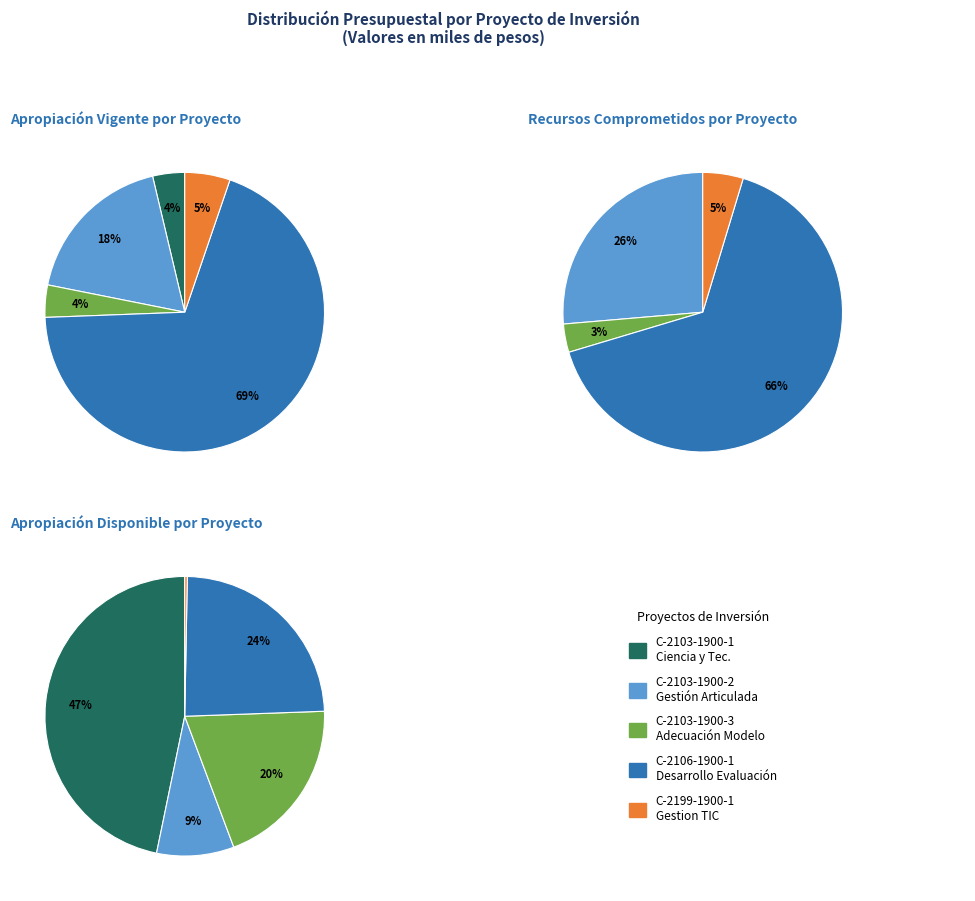

To the nearest percent, what percentage of the pie is C-2199-1900-1 GESTION TIC?

5%